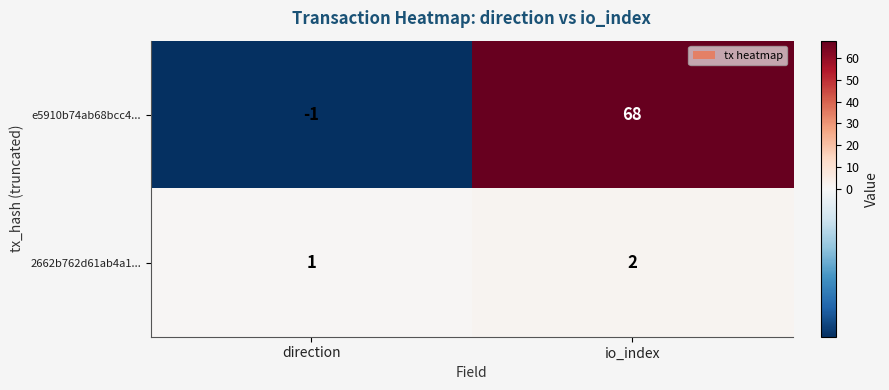

Reading left to right, transcribe all the data shown in this chart.

e5910b74ab68bcc4...: direction=-1	io_index=68
2662b762d61ab4a1...: direction=1	io_index=2